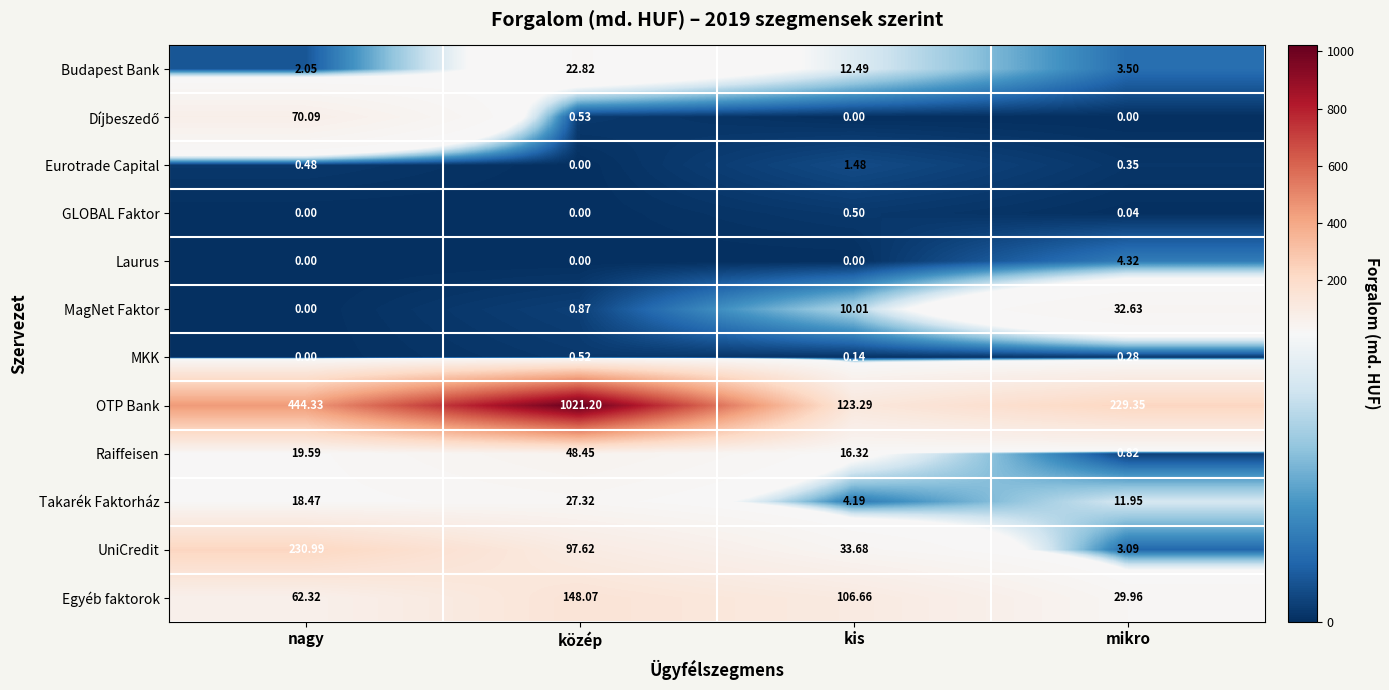

List the labels in order of Budapest Bank value, largest first.

közép, kis, mikro, nagy